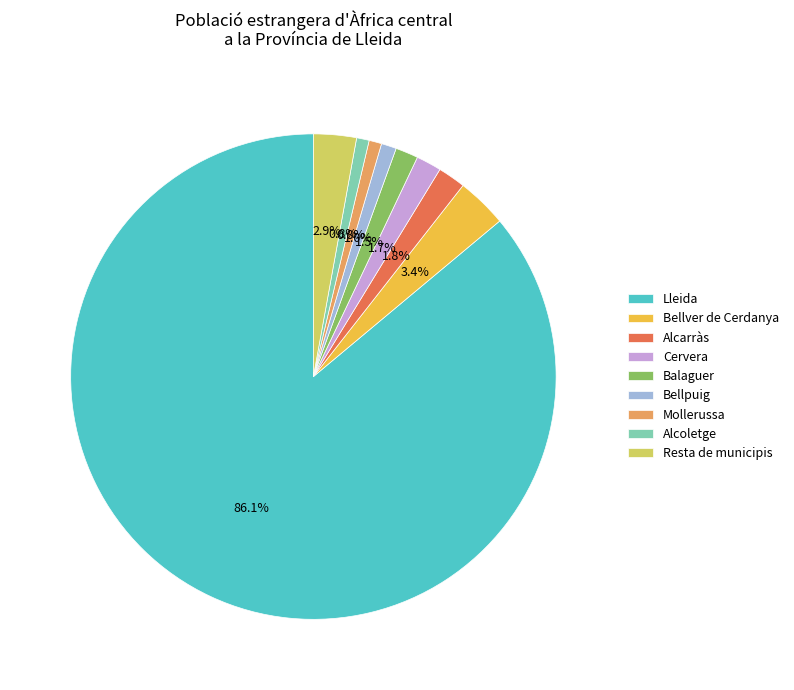

Which category accounts for the majority?

Lleida